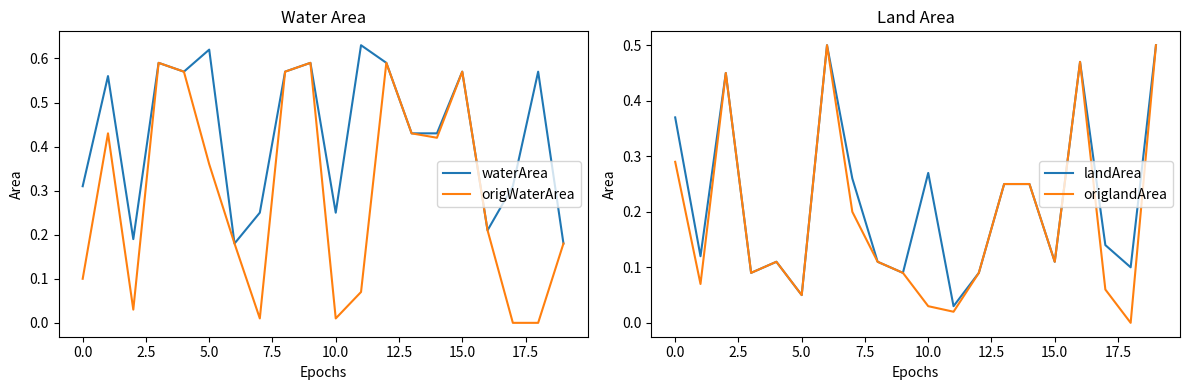

Is it true that origWaterArea equals 0.9 at 15.0?

False